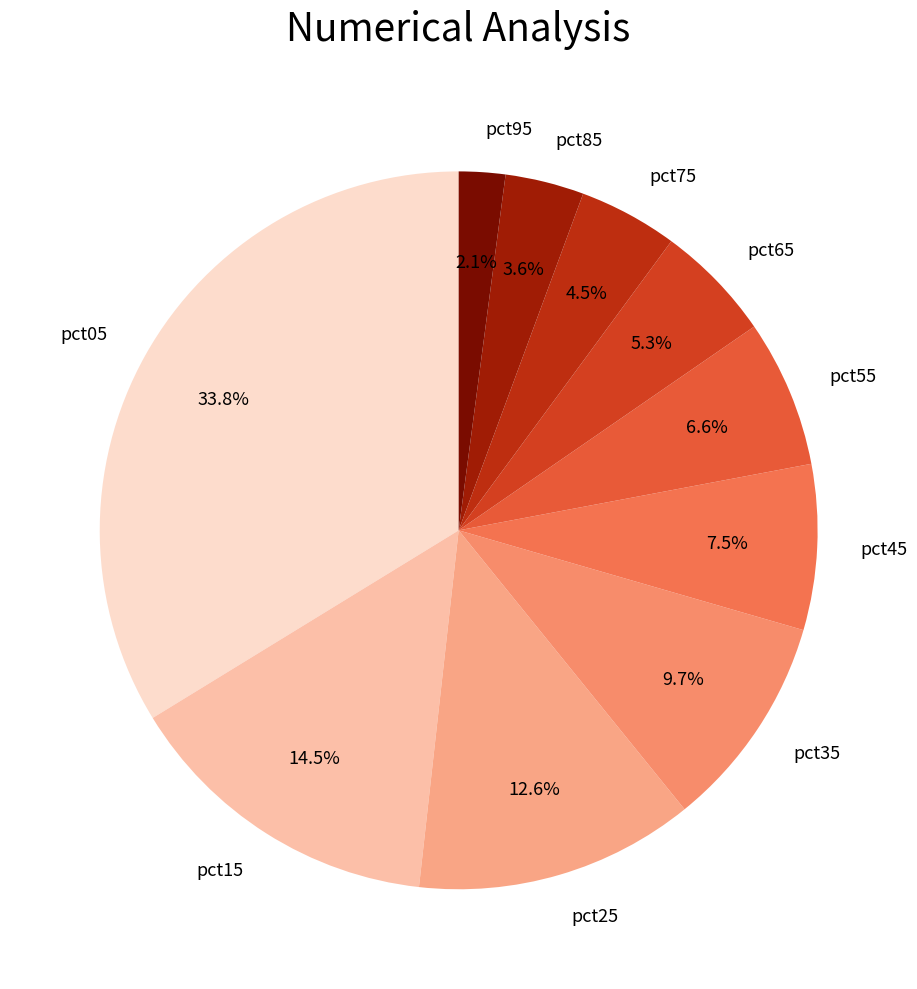

How many segments does this pie chart have?

10